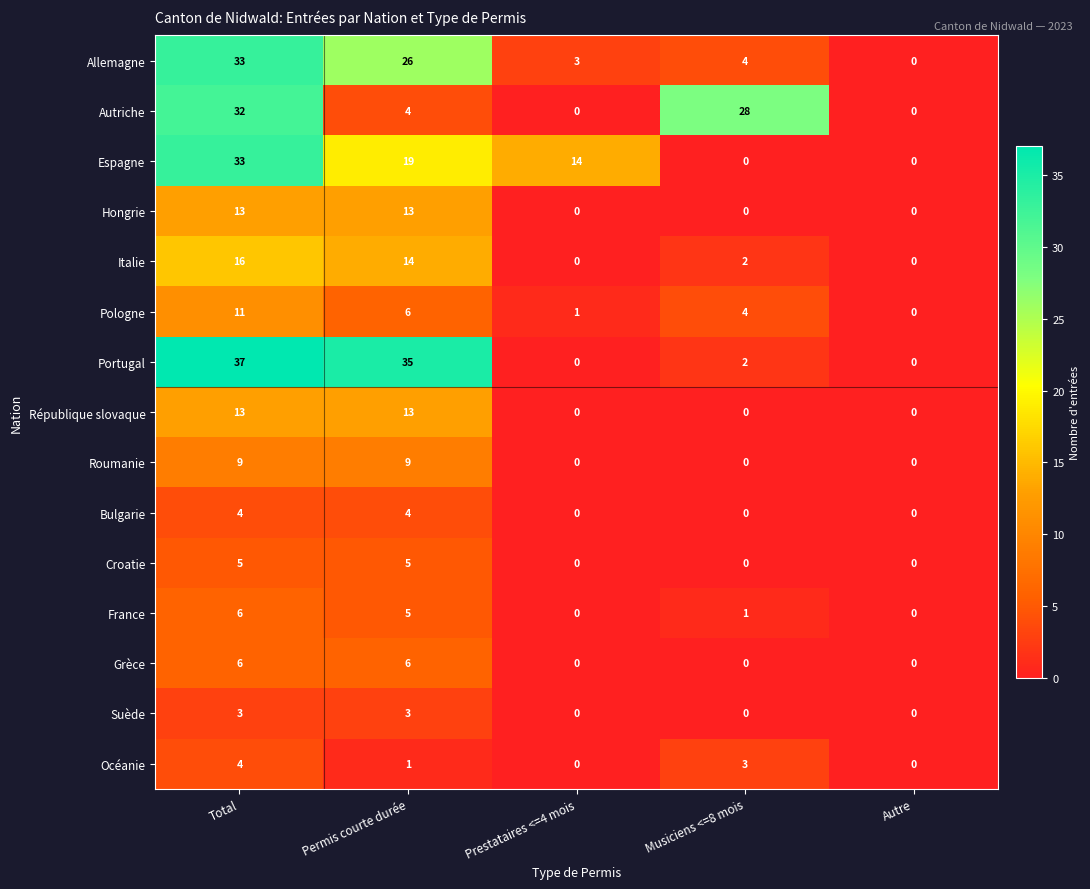

What is the total value across all series at Prestataires <=4 mois?

18